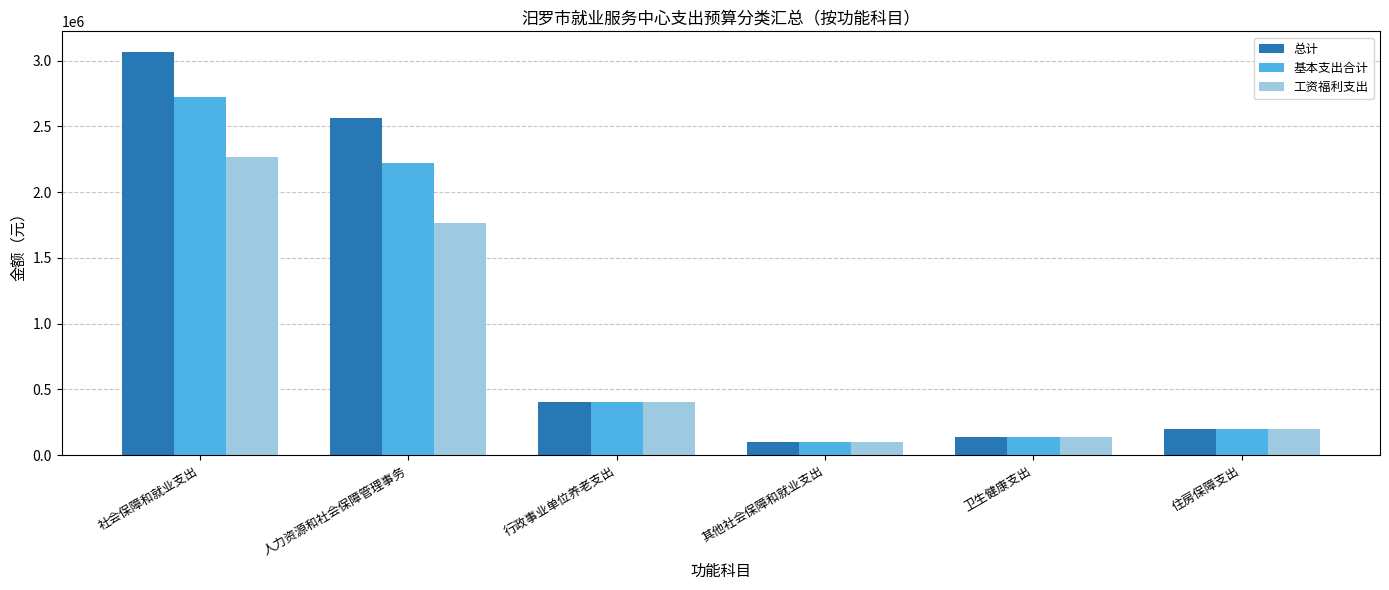

Which series has the widest spread of values?

总计